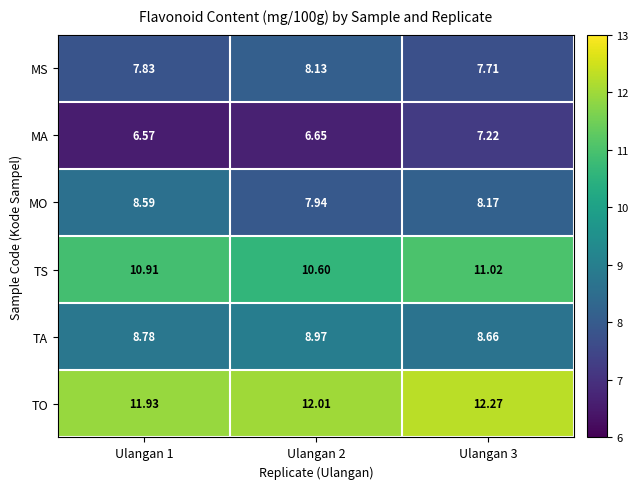

Is the value of MA at Ulangan 1 greater than the value of TO at Ulangan 2?

No